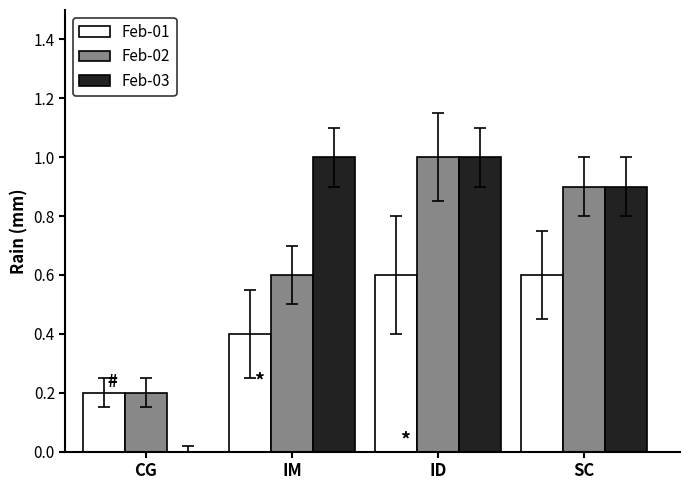

Is the value of Feb-03 at CG greater than the value of Feb-02 at SC?

No